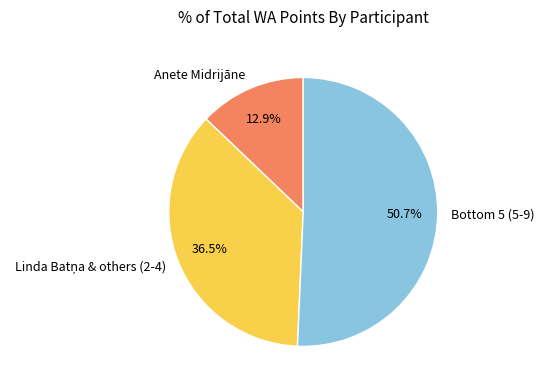

Which category has the smallest portion of the pie?

Anete Midrijāne